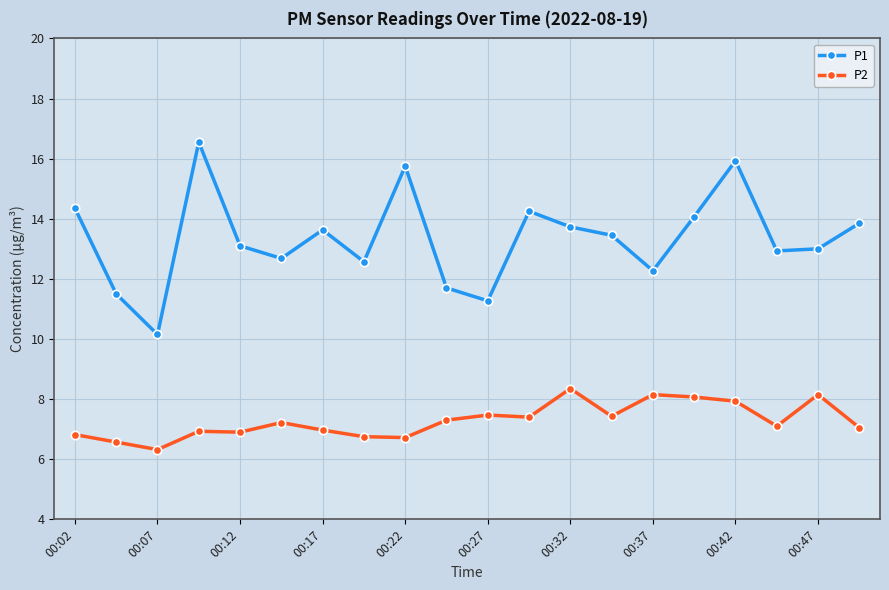

What is the value of the P2 point at the 8th from the left?

6.8